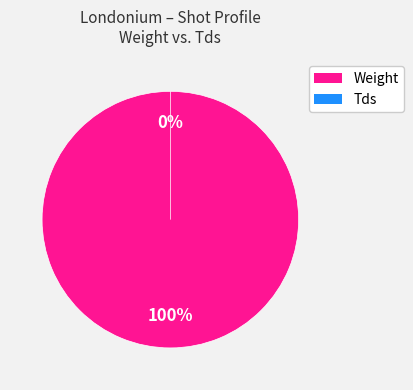

What percentage do Weight and Tds together represent?

100.0%